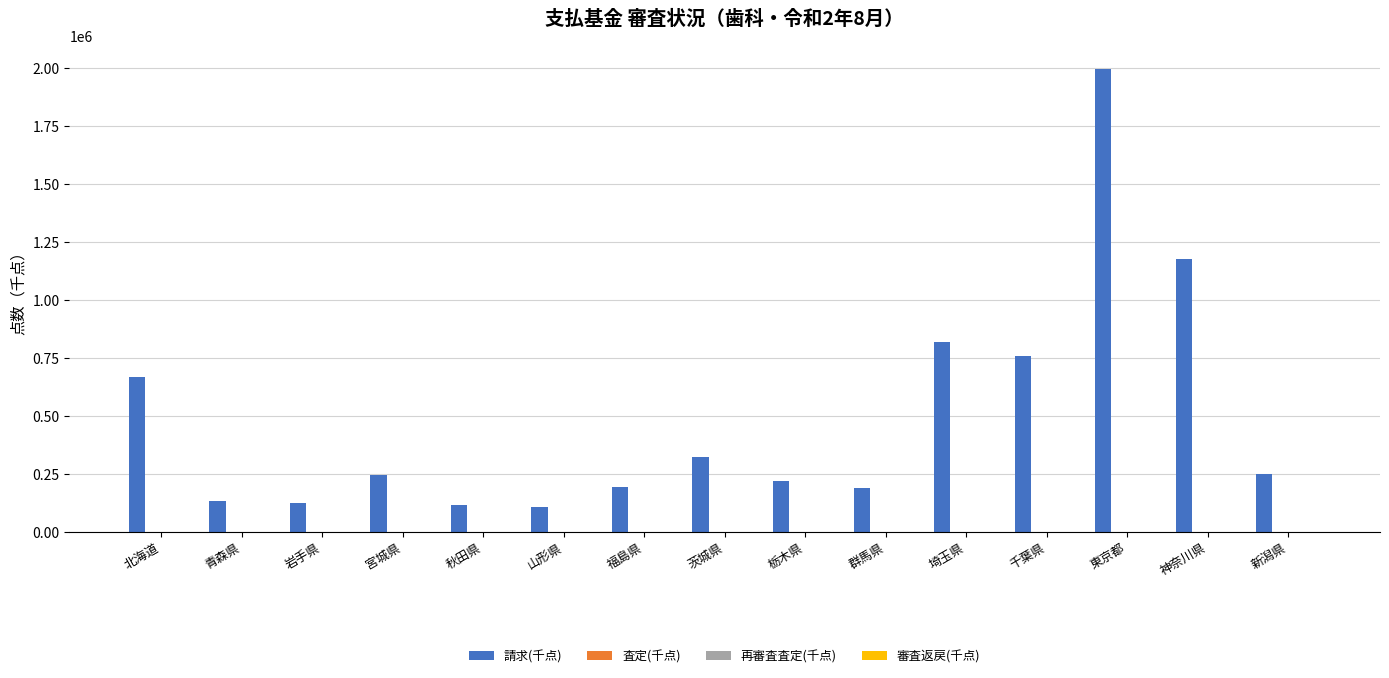

Between 青森県 and 茨城県, which series saw the biggest shift?

請求(千点)